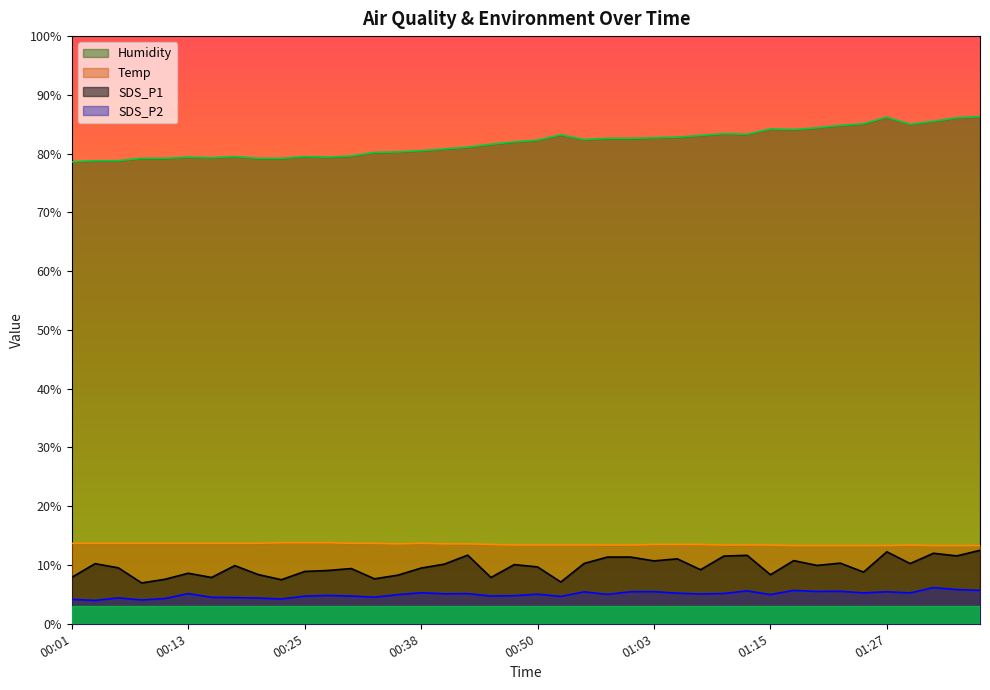

How many values in the SDS_P2 series exceed 5?

21